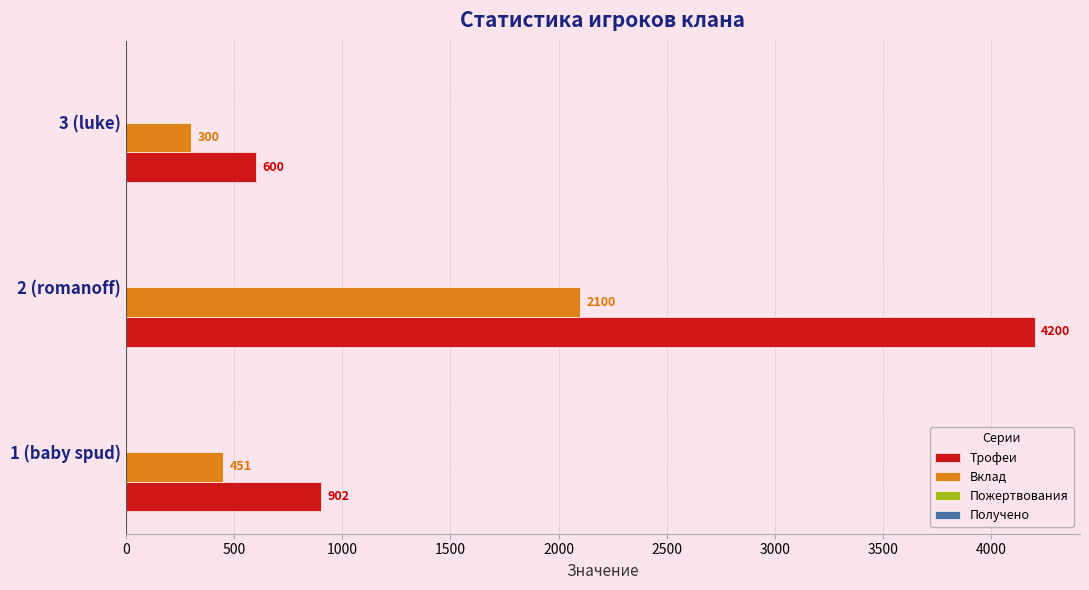

Rank the series by their average value, from highest to lowest.

Трофеи, Вклад